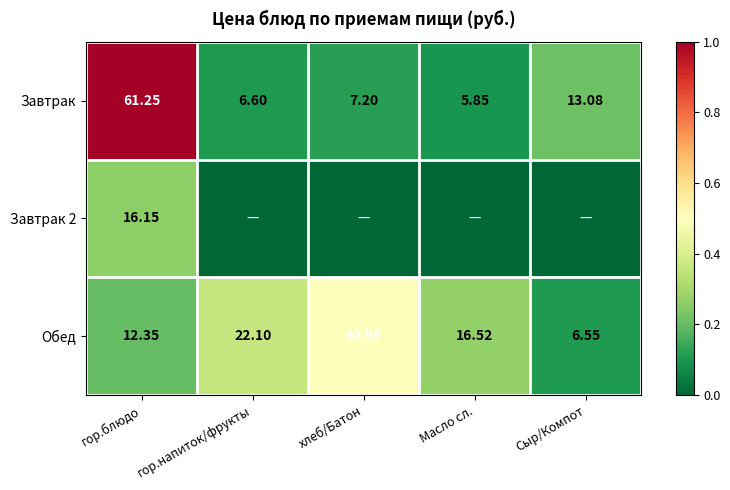

At which label does Завтрак first exceed 7?

гор.блюдо